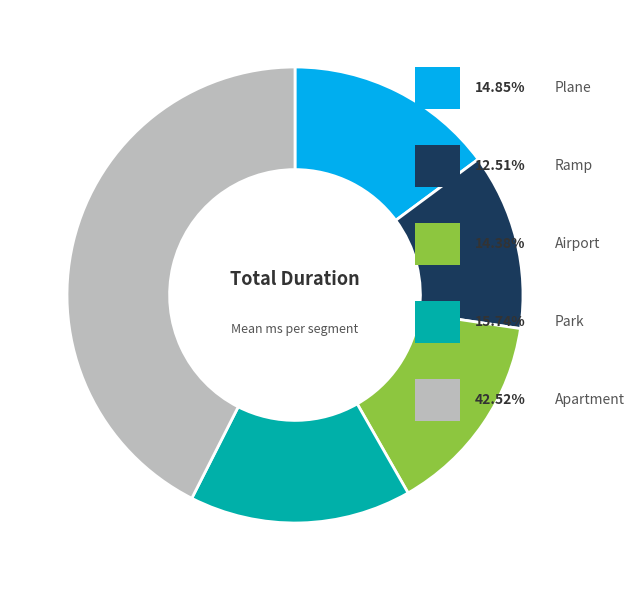

Is there a majority slice in this chart?

No